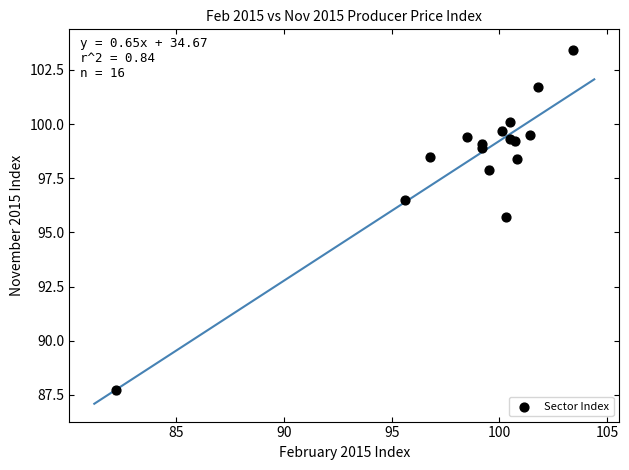

What Y value in the scatter plot is closest to 95?

95.7